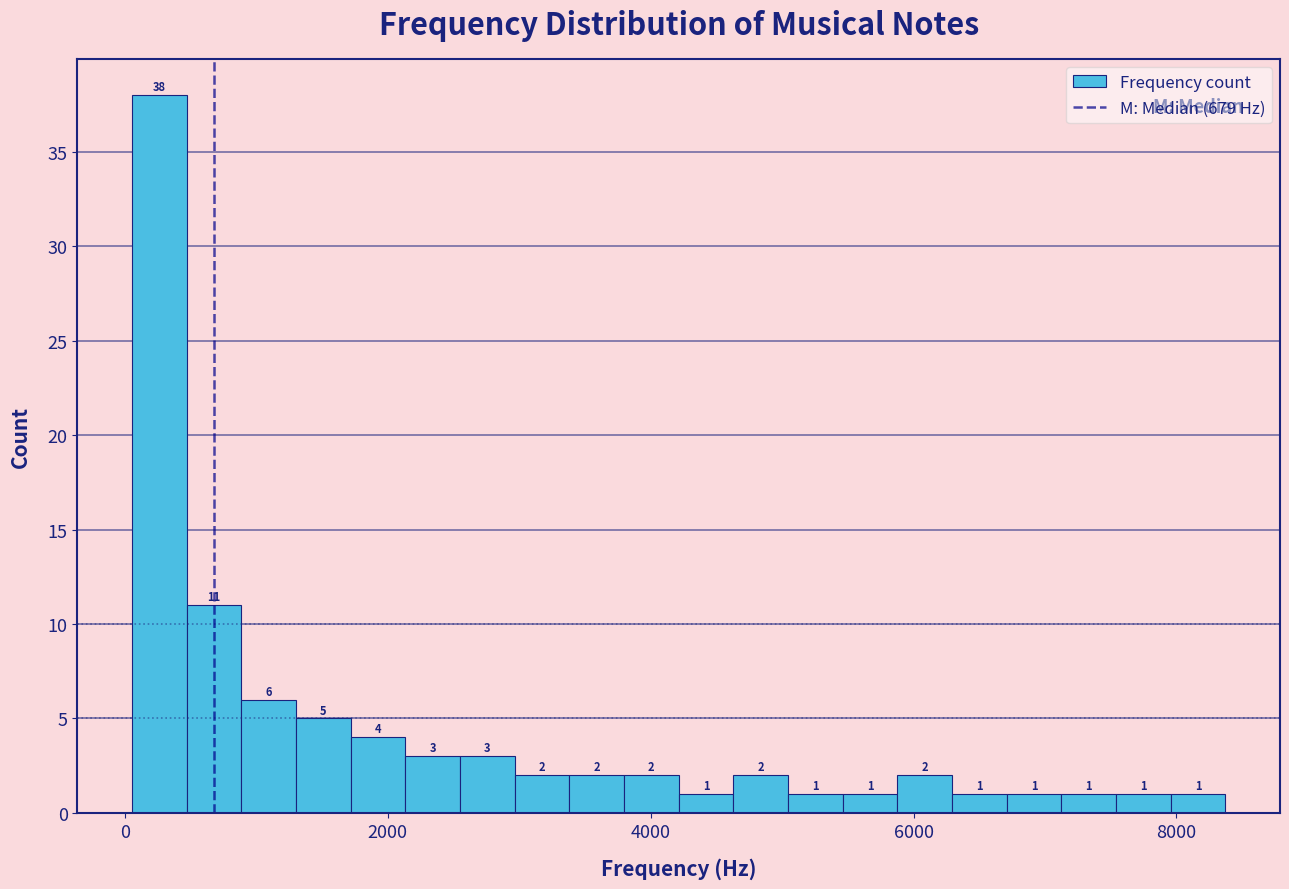

Read against the x-axis, roughly where is the centre of the tallest bar?

200